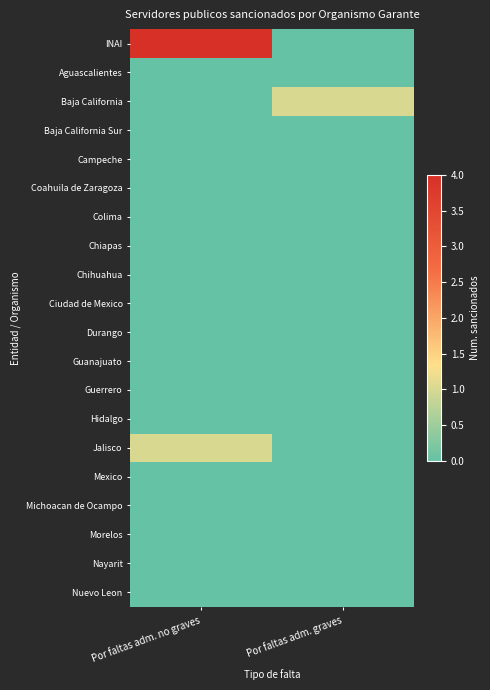

Reading right to left, list all the values displayed in this chart.

INAI: Por faltas adm. graves=0	Por faltas adm. no graves=4
Aguascalientes: Por faltas adm. graves=0	Por faltas adm. no graves=0
Baja California: Por faltas adm. graves=1	Por faltas adm. no graves=0
Baja California Sur: Por faltas adm. graves=0	Por faltas adm. no graves=0
Campeche: Por faltas adm. graves=0	Por faltas adm. no graves=0
Coahuila de Zaragoza: Por faltas adm. graves=0	Por faltas adm. no graves=0
Colima: Por faltas adm. graves=0	Por faltas adm. no graves=0
Chiapas: Por faltas adm. graves=0	Por faltas adm. no graves=0
Chihuahua: Por faltas adm. graves=0	Por faltas adm. no graves=0
Ciudad de Mexico: Por faltas adm. graves=0	Por faltas adm. no graves=0
Durango: Por faltas adm. graves=0	Por faltas adm. no graves=0
Guanajuato: Por faltas adm. graves=0	Por faltas adm. no graves=0
Guerrero: Por faltas adm. graves=0	Por faltas adm. no graves=0
Hidalgo: Por faltas adm. graves=0	Por faltas adm. no graves=0
Jalisco: Por faltas adm. graves=0	Por faltas adm. no graves=1
Mexico: Por faltas adm. graves=0	Por faltas adm. no graves=0
Michoacan de Ocampo: Por faltas adm. graves=0	Por faltas adm. no graves=0
Morelos: Por faltas adm. graves=0	Por faltas adm. no graves=0
Nayarit: Por faltas adm. graves=0	Por faltas adm. no graves=0
Nuevo Leon: Por faltas adm. graves=0	Por faltas adm. no graves=0